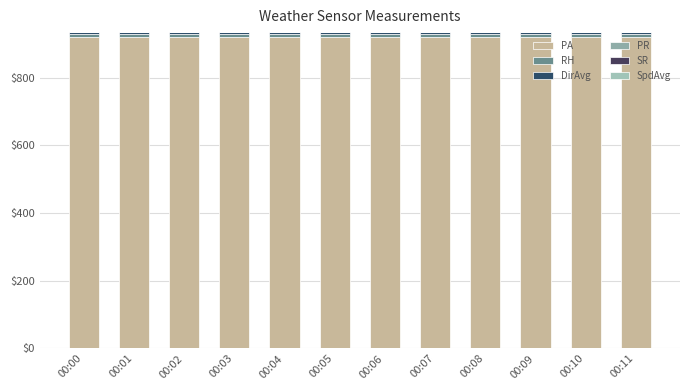

How many data points does each series have?

12